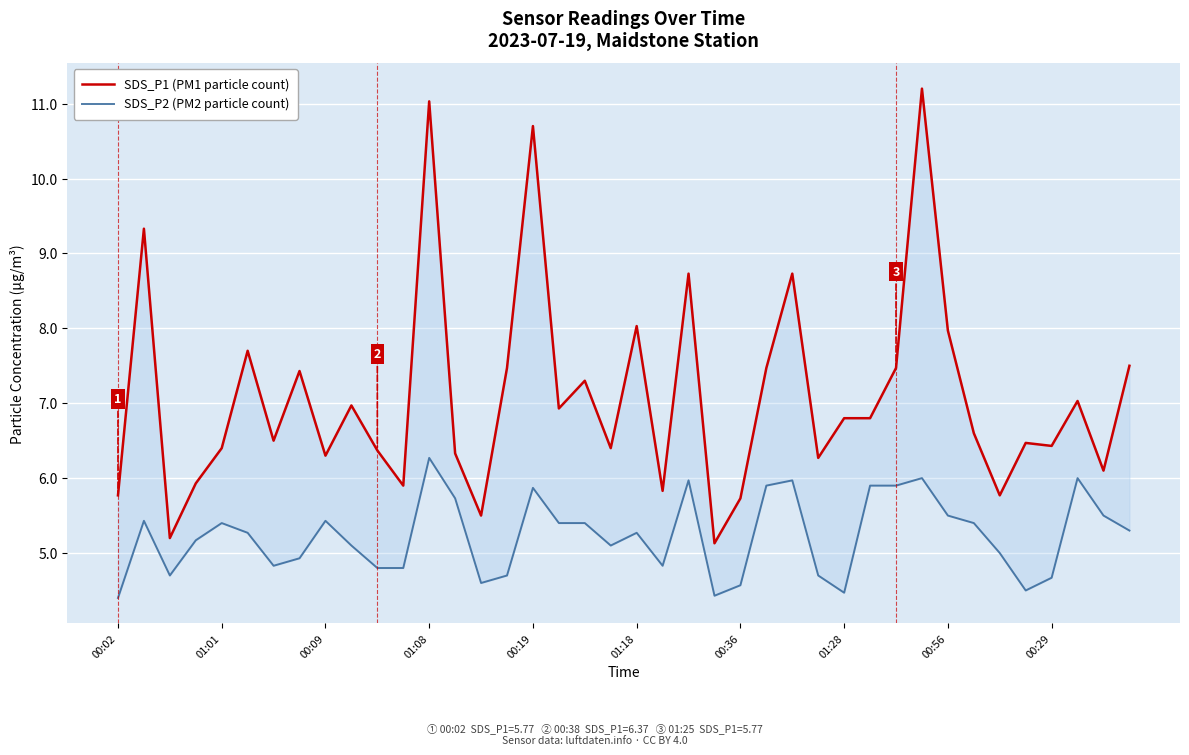

In SDS_P2 (PM2 particle count), how many points are higher than both neighbors (excluding endpoints)?

10